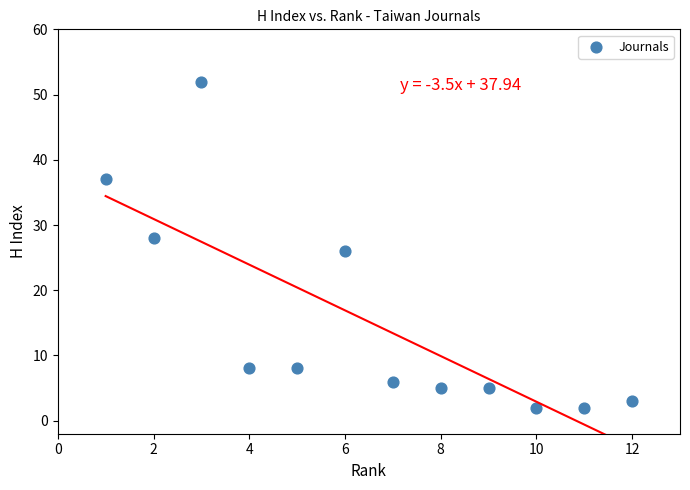

What is the range of X values (max minus min)?

11